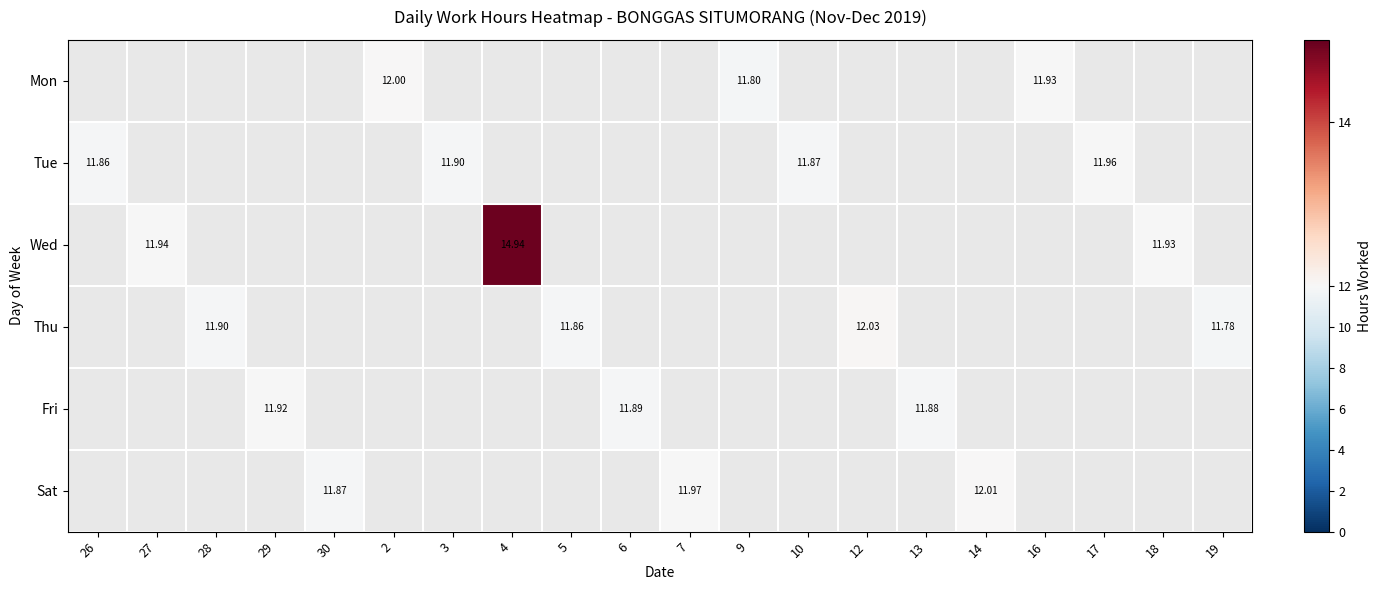

Which label corresponds to the largest value in the chart?

4